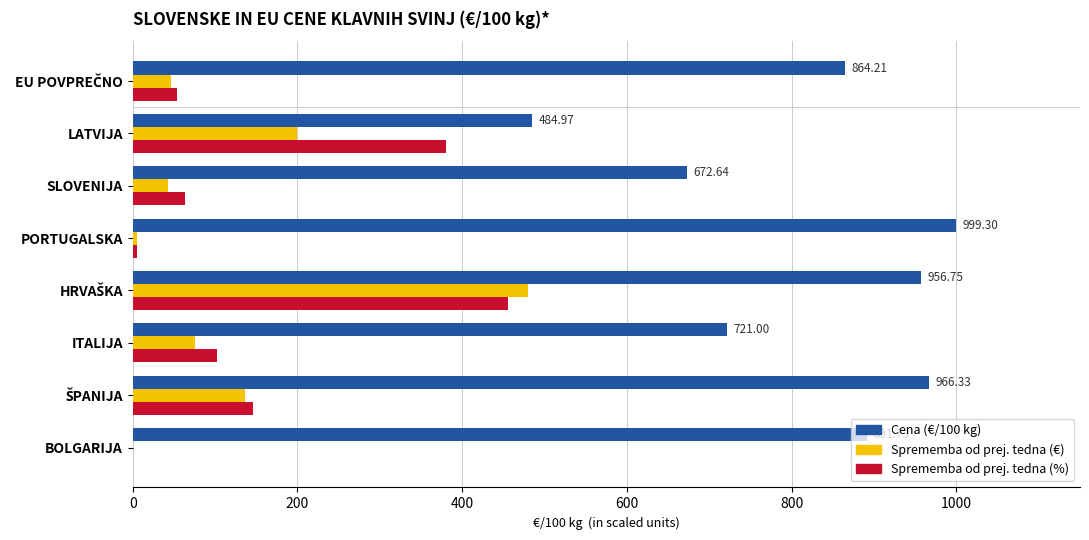

At which category does the chart reach its peak across all series?

PORTUGALSKA